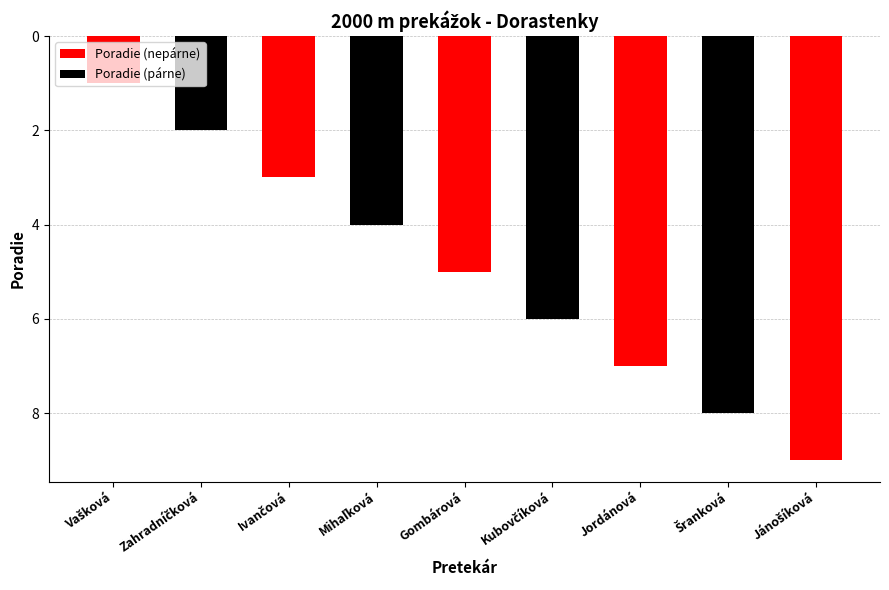

How many data points are above 5?

4